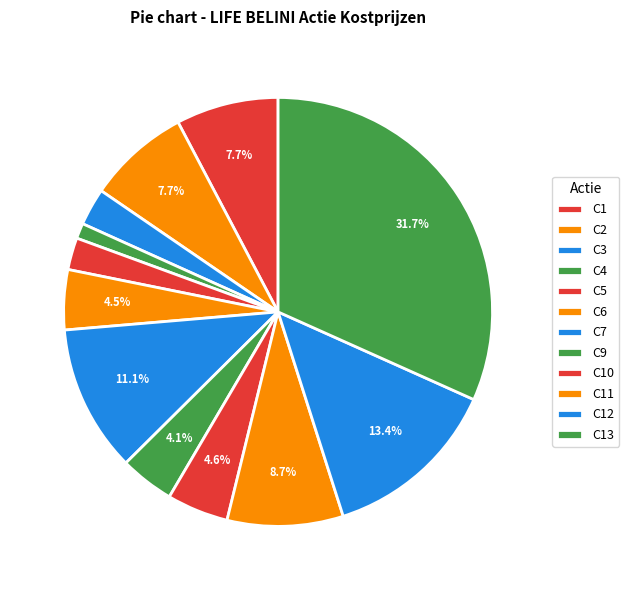

Rank the categories by value from highest to lowest.

C13, C12, C7, C11, C1, C2, C10, C6, C9, C3, C5, C4